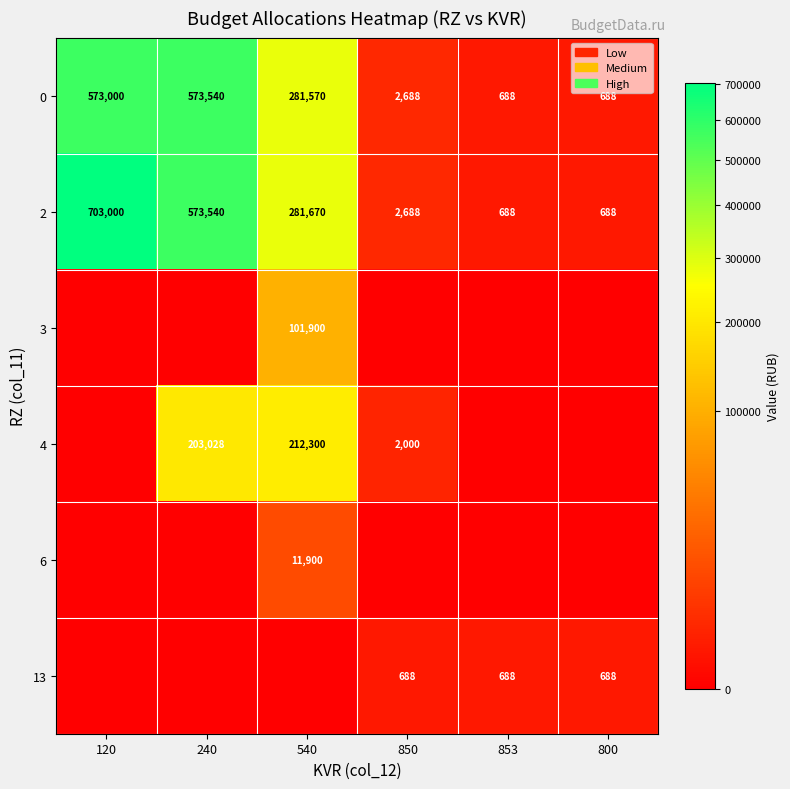

The 0 series shows 688 at 853. True or false?

True